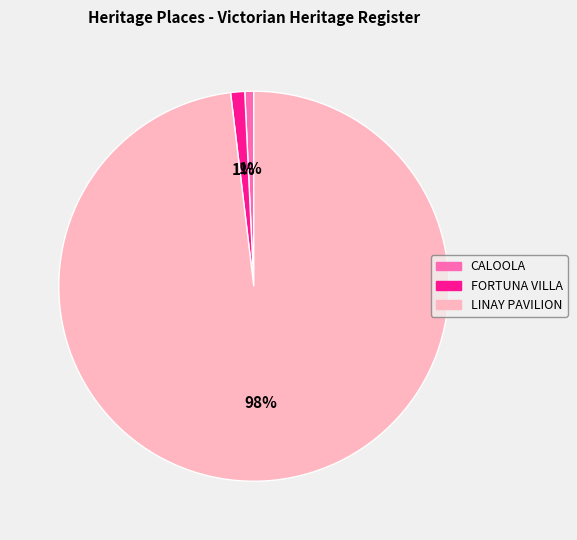

To the nearest percent, what is the difference between the largest and smallest slice percentages?

97%